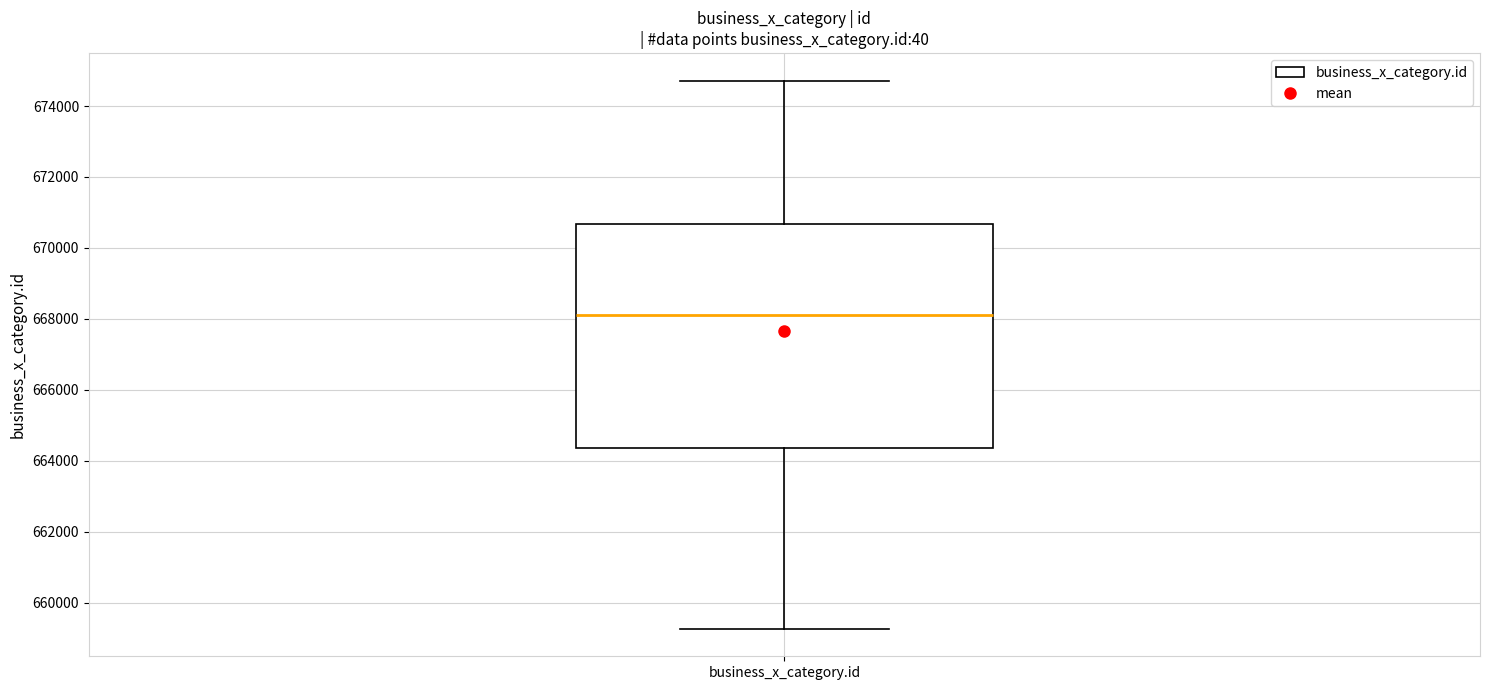

Read this box plot against the y-axis: the position of the median line, the range covered by the box, and the ends of both whiskers. The values are not printed on the chart, so give them approximately, as read against the axis.

median 668200, box 664400 to 670600, whiskers 659200 to 674800